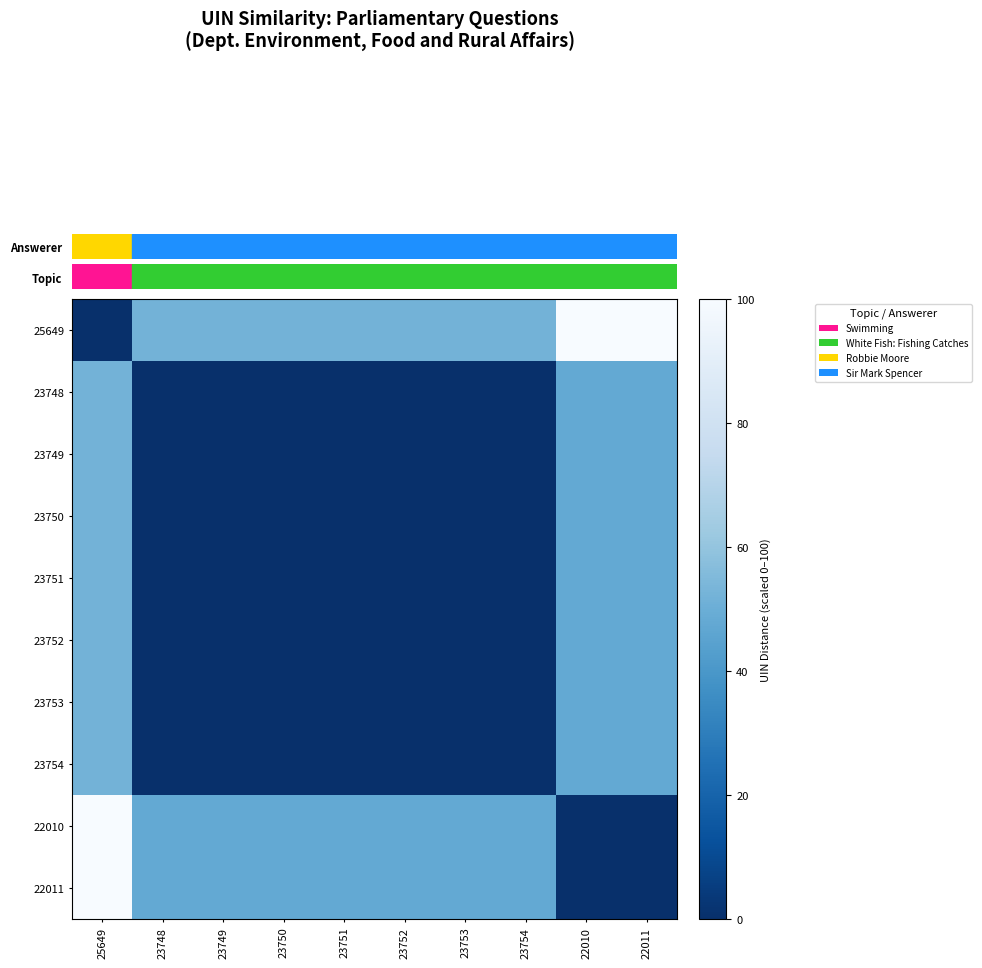

What is the maximum value shown in the chart?

100.0